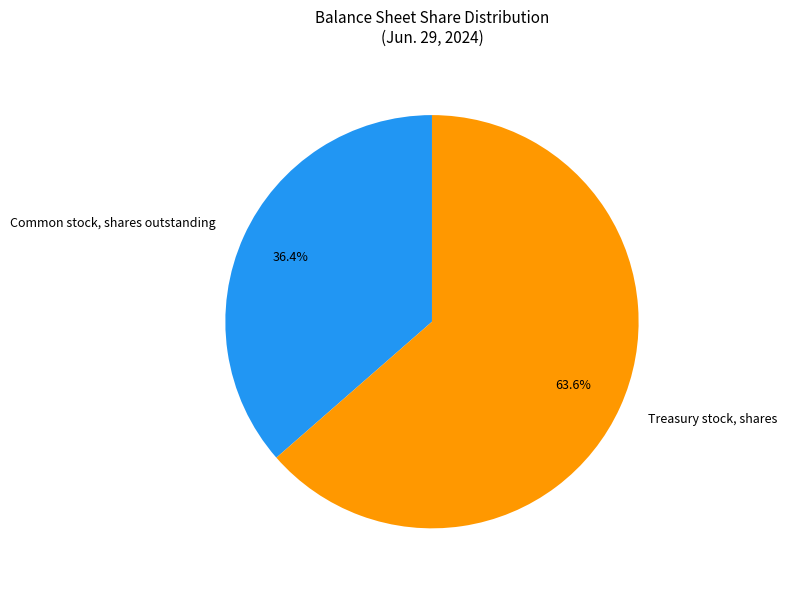

To the nearest percent, what portion does Treasury stock, shares represent?

64%